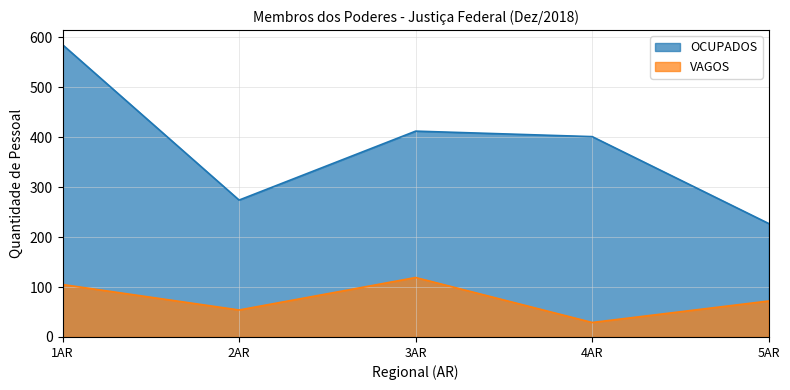

Reading left to right, extract all data points from this chart.

OCUPADOS: 1AR=585	2AR=274	3AR=412	4AR=401	5AR=227
VAGOS: 1AR=105	2AR=54	3AR=119	4AR=29	5AR=72